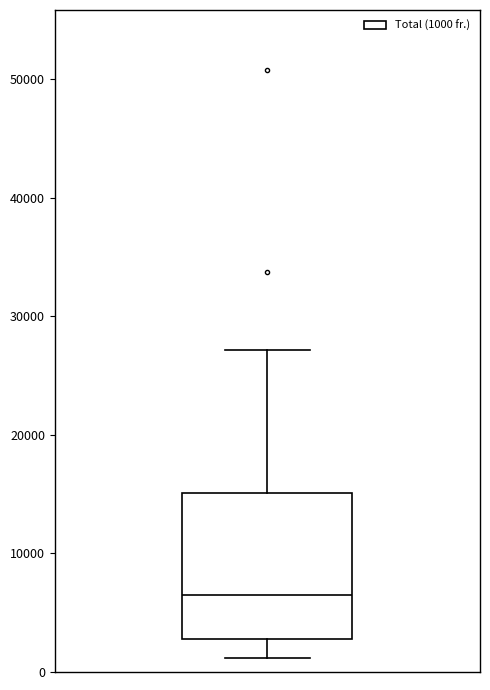

Transcribe this box plot: give where the median line is, the range the box spans, and where the two whiskers end, as read against the y-axis. The values are not printed on the chart, so give them approximately, as read against the axis.

median 6000, box 3000 to 15000, whiskers 1000 to 27000